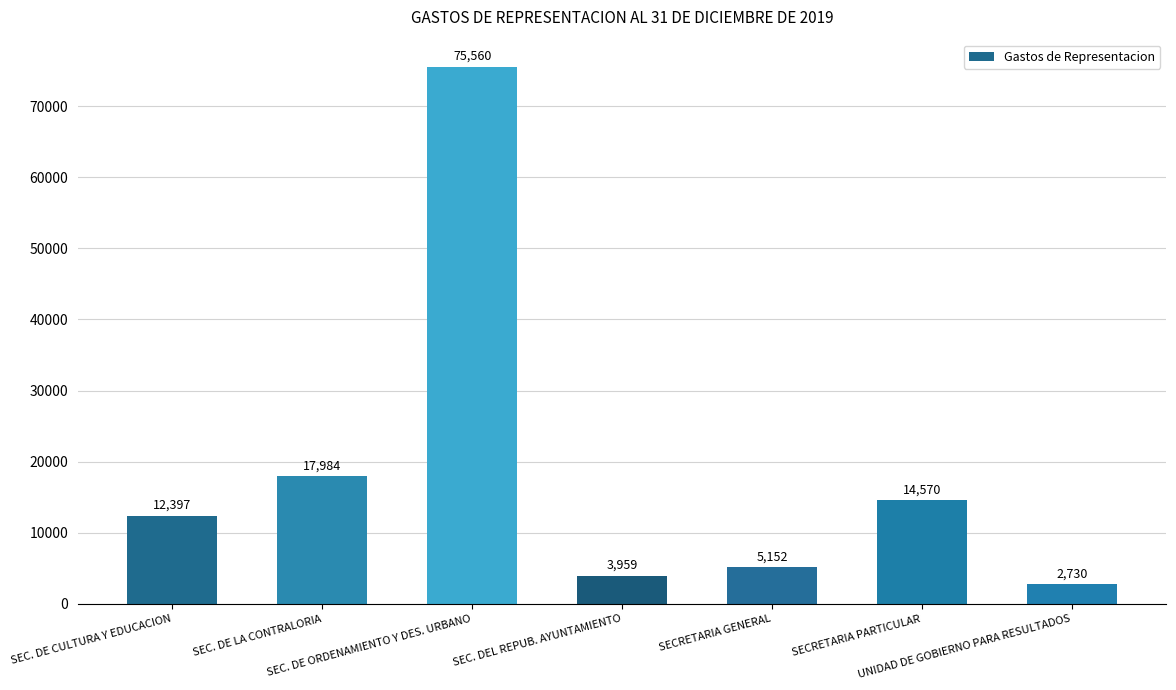

Rank the categories by value from lowest to highest.

UNIDAD DE GOBIERNO PARA RESULTADOS, SEC. DEL REPUB. AYUNTAMIENTO, SECRETARIA GENERAL, SEC. DE CULTURA Y EDUCACION, SECRETARIA PARTICULAR, SEC. DE LA CONTRALORIA, SEC. DE ORDENAMIENTO Y DES. URBANO